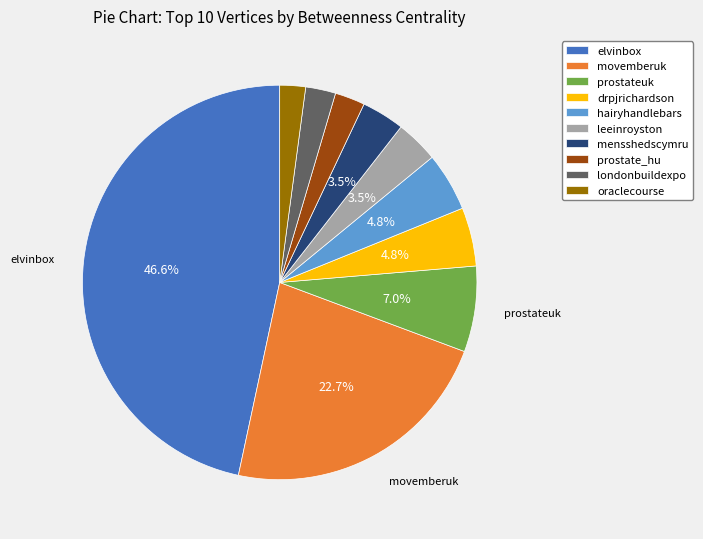

What percentage is NOT represented by drpjrichardson?

95.2%